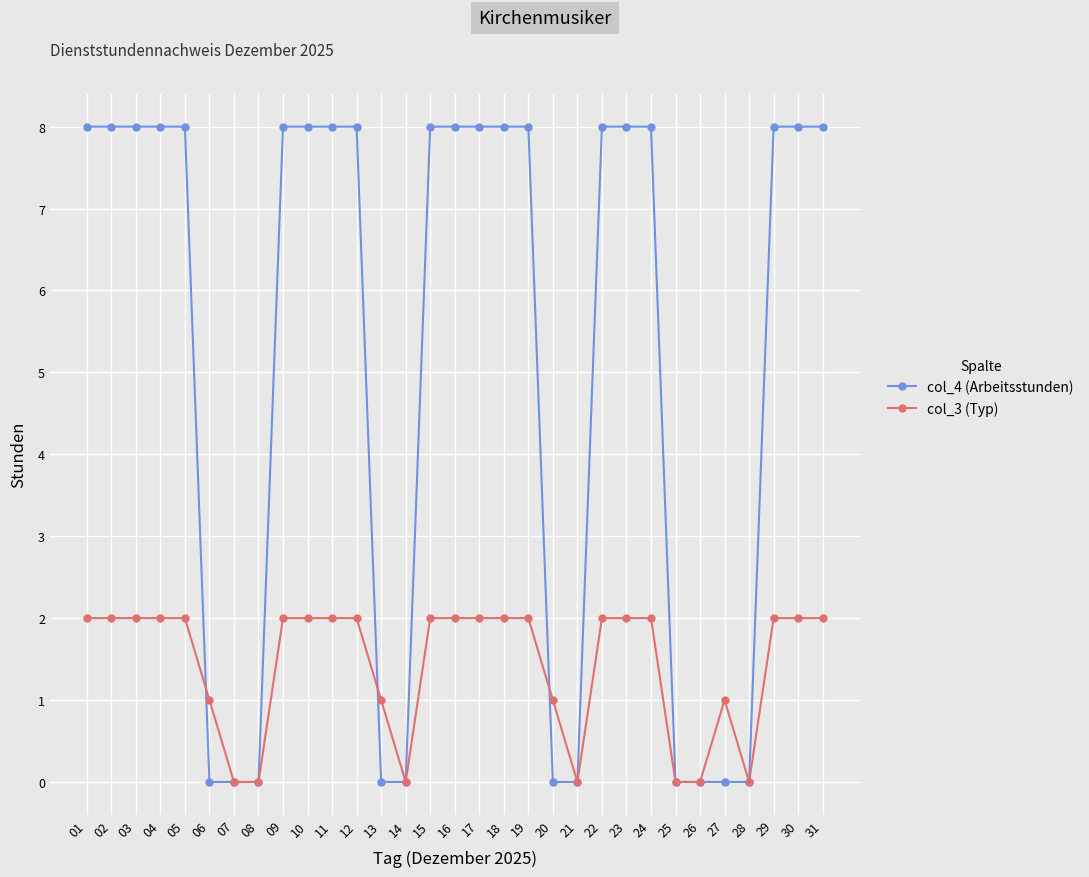

Which series has the largest total across all categories?

col_4 (Arbeitsstunden)